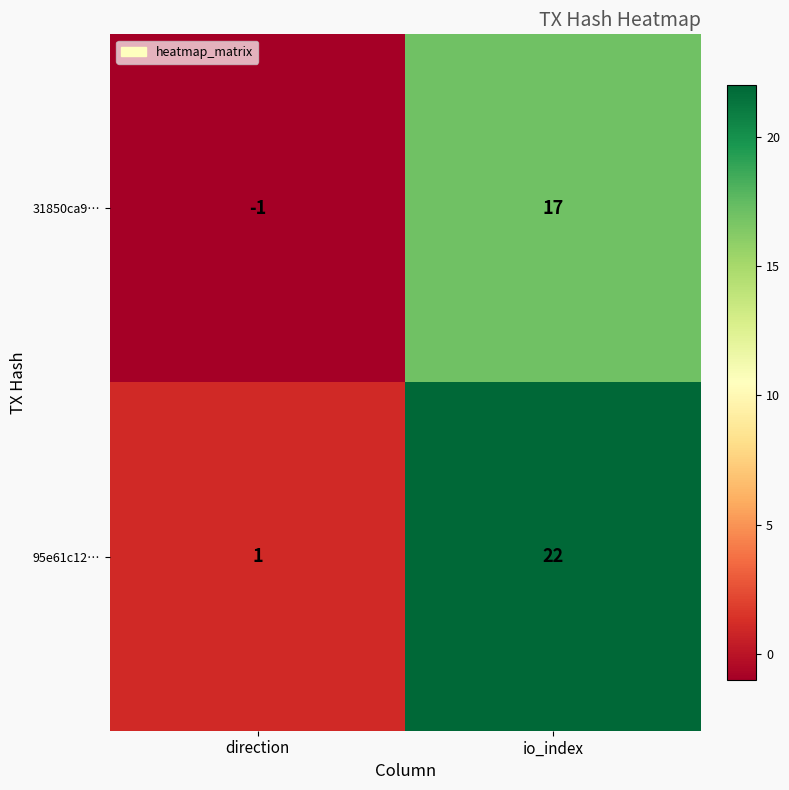

Reading right to left, transcribe all the data shown in this chart.

31850ca9…: 17	-1
95e61c12…: 22	1